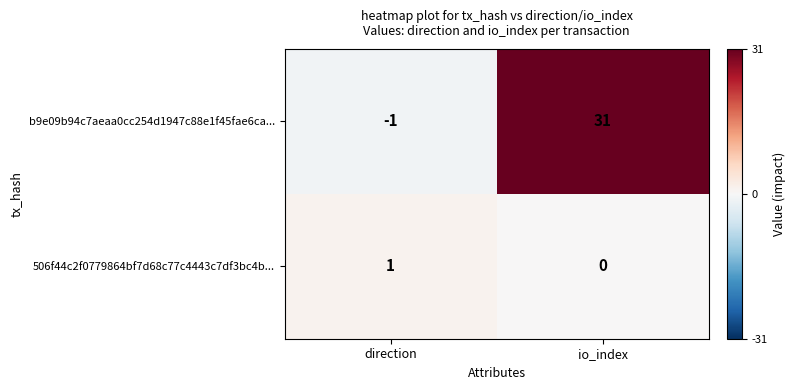

Rank the series at direction from highest to lowest value.

506f44c2f0779864bf7d68c77c4443c7df3bc4b..., b9e09b94c7aeaa0cc254d1947c88e1f45fae6ca...